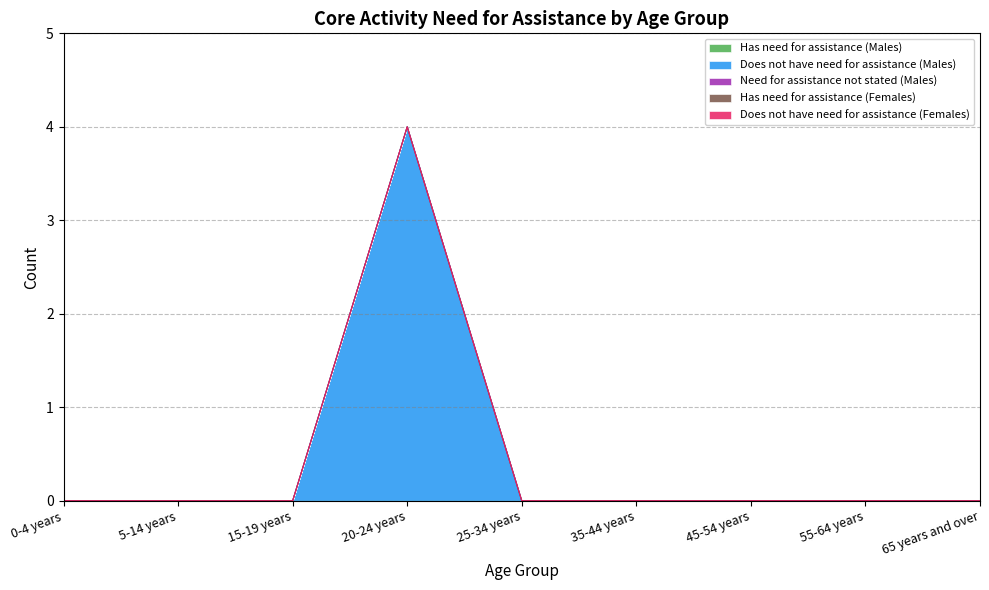

The value of Has need for assistance (Males) at 5-14 years is 0. True or false?

True